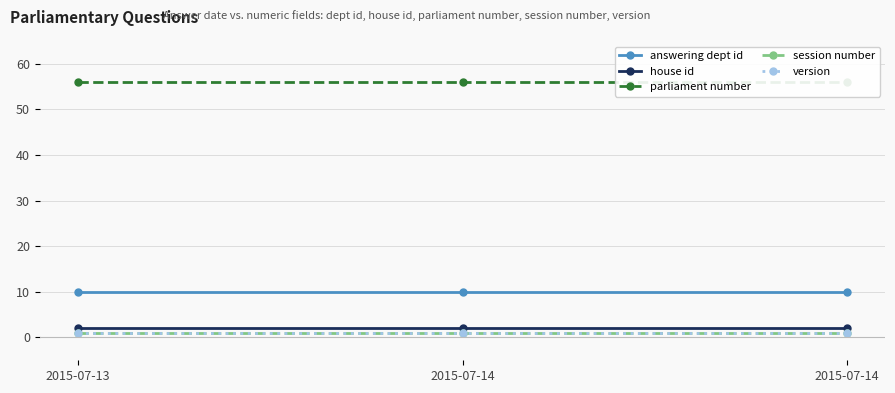

Which series has the largest total across all categories?

parliament number